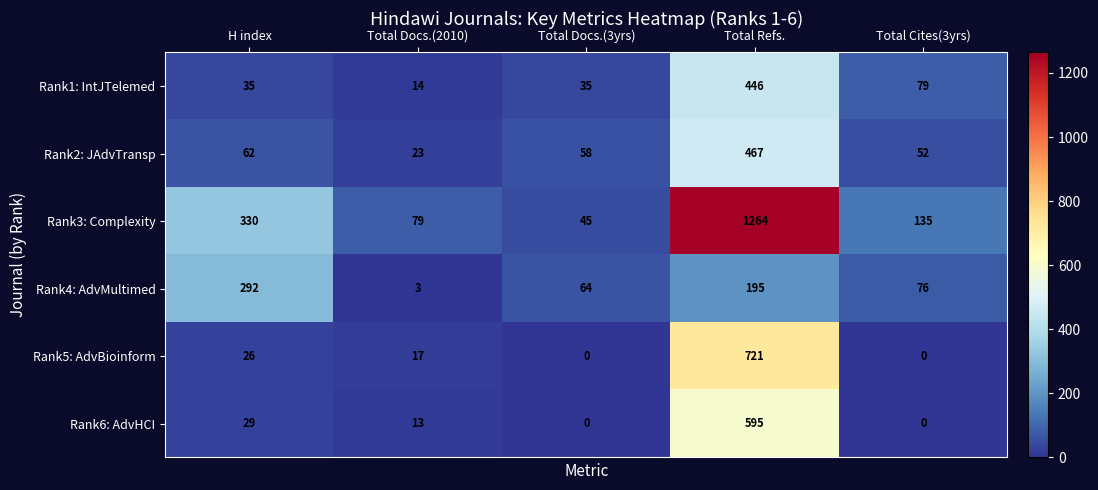

Between Total Refs. and Total Cites(3yrs), which series saw the biggest shift?

Rank3: Complexity